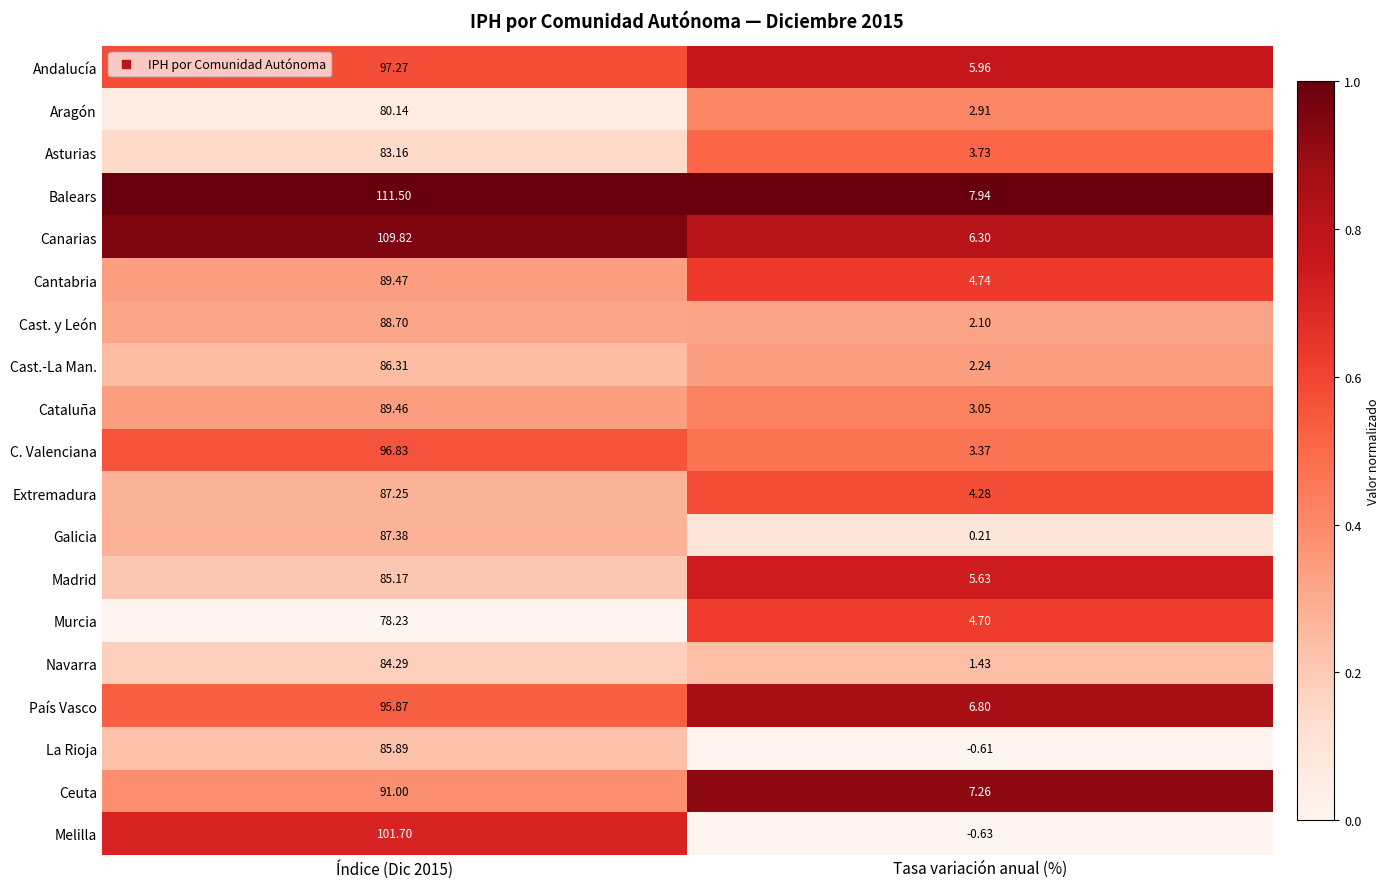

Which series has the largest total across all categories?

Balears